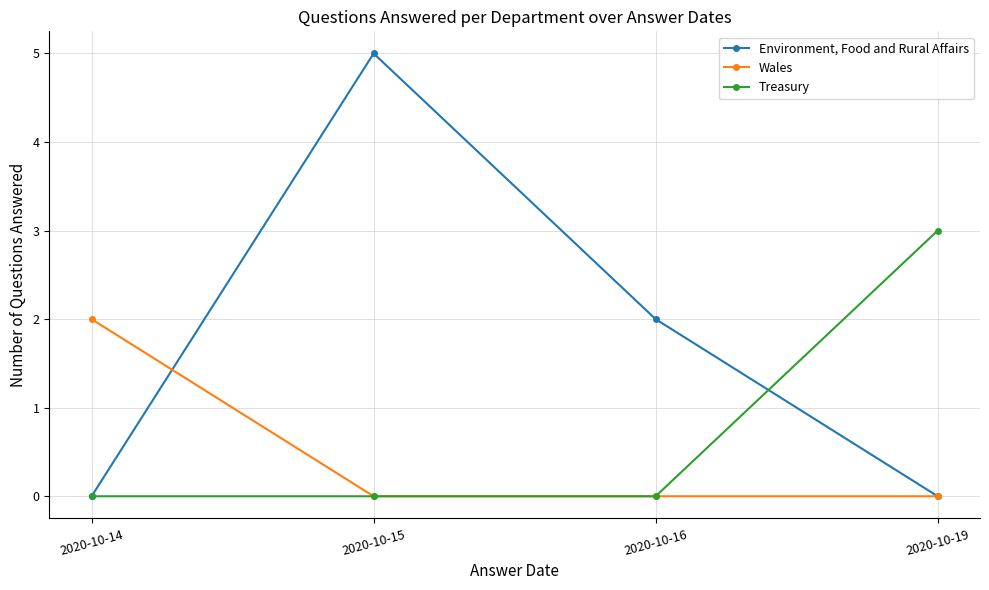

Which series has the largest total across all categories?

Environment, Food and Rural Affairs